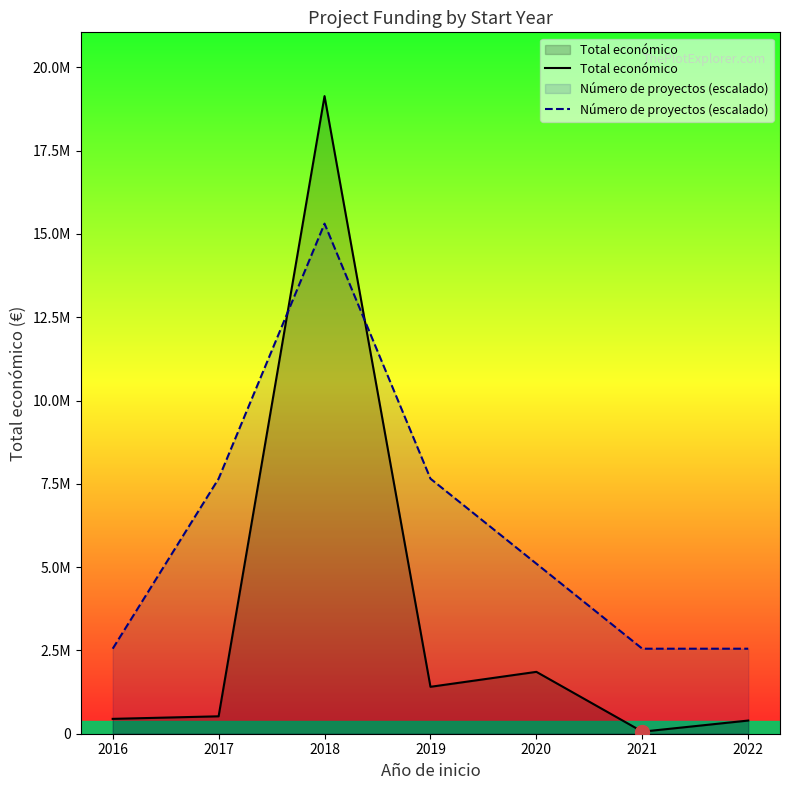

Between 2016 and 2017, which is larger?

2017